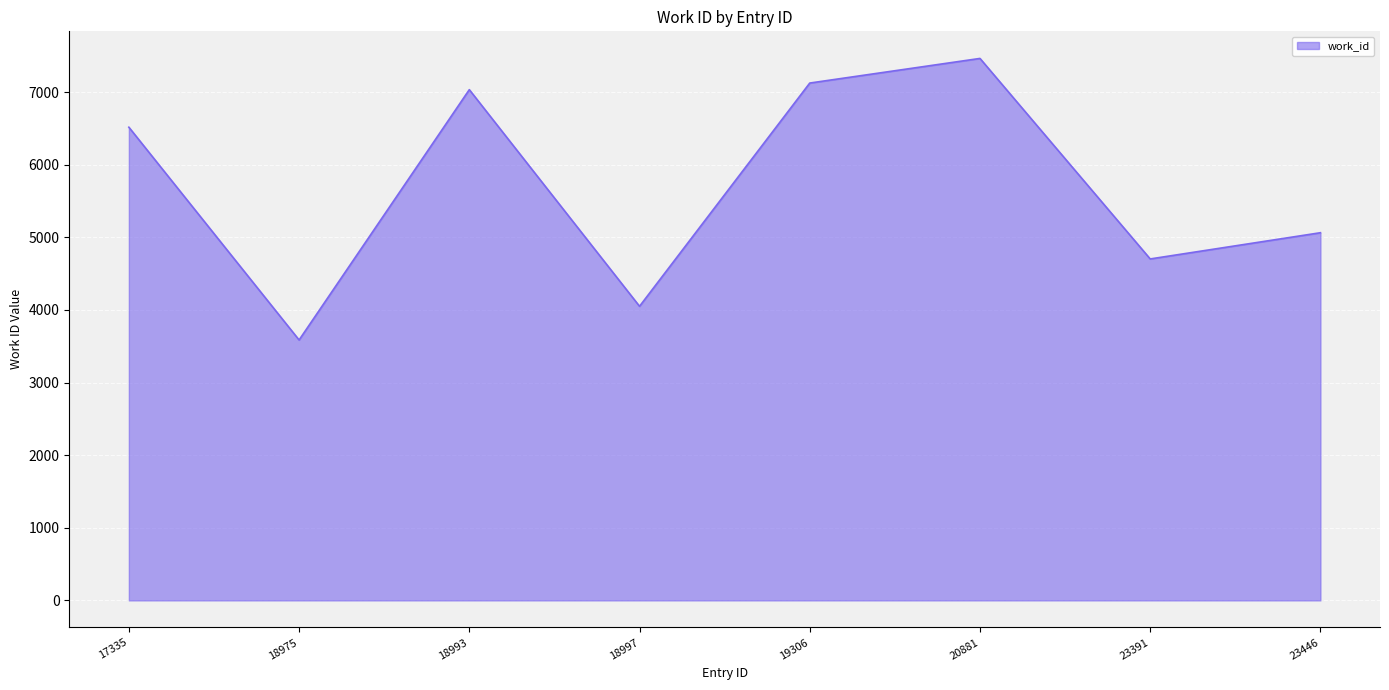

At which category does the data reach its first local valley?

18975